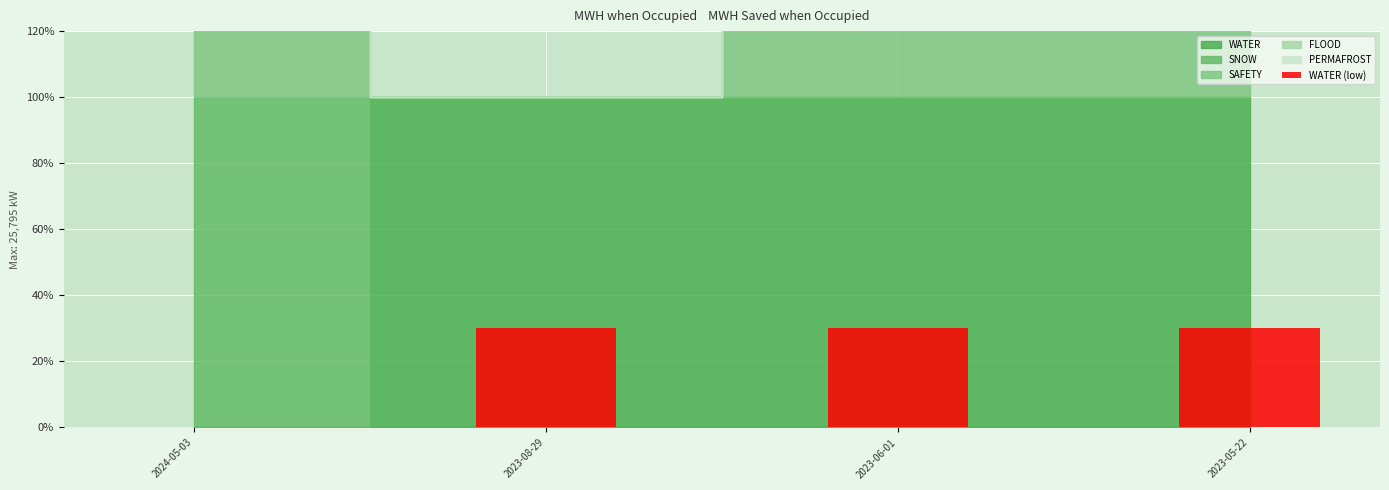

True or false: the data shows 0.1 at 2024-05-03.

False